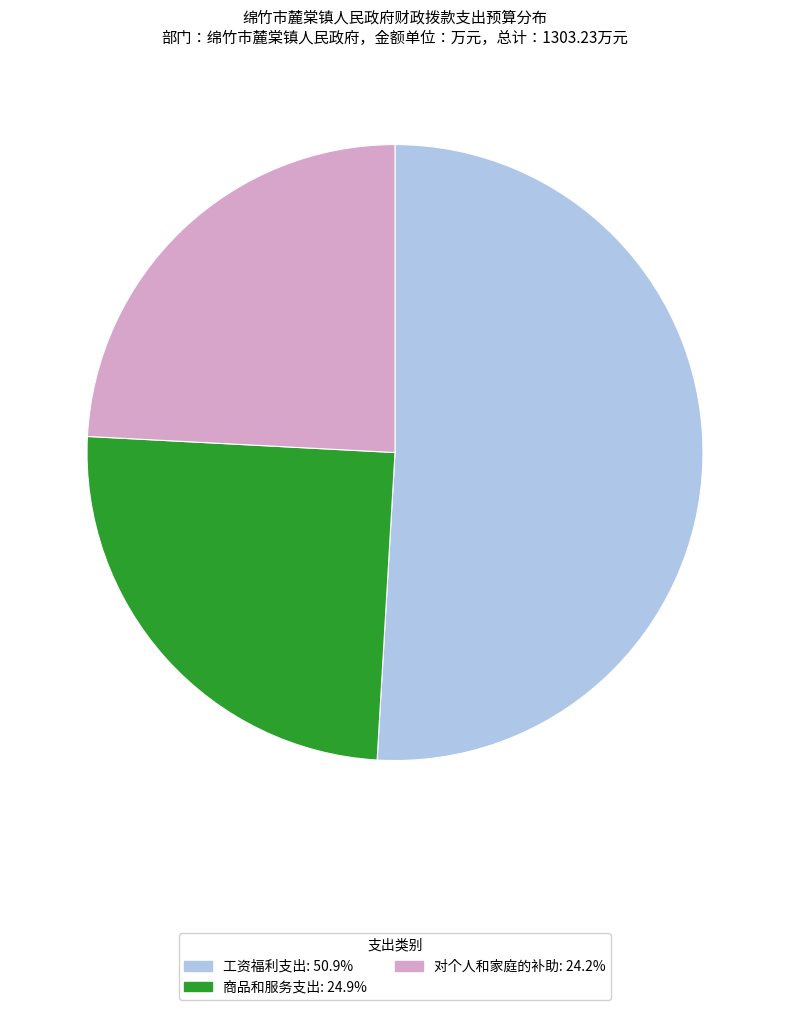

Is it true that 对个人和家庭的补助 is 24% of the pie?

True